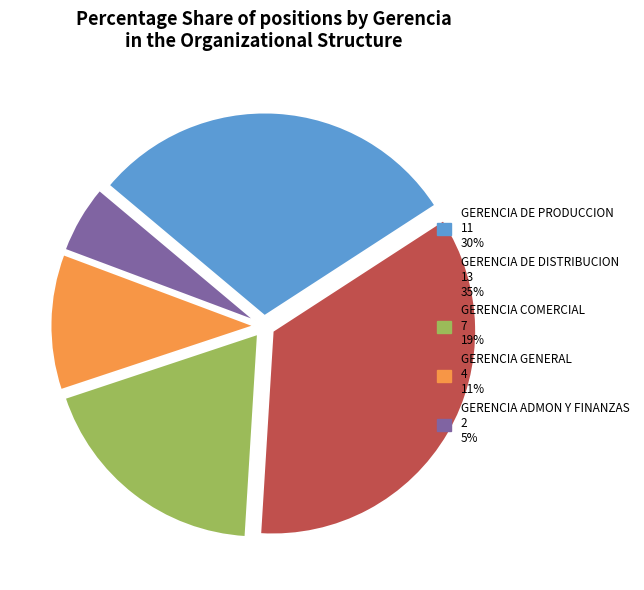

Rank the categories by value from lowest to highest.

GERENCIA ADMON Y FINANZAS, GERENCIA GENERAL, GERENCIA COMERCIAL, GERENCIA DE PRODUCCION, GERENCIA DE DISTRIBUCION